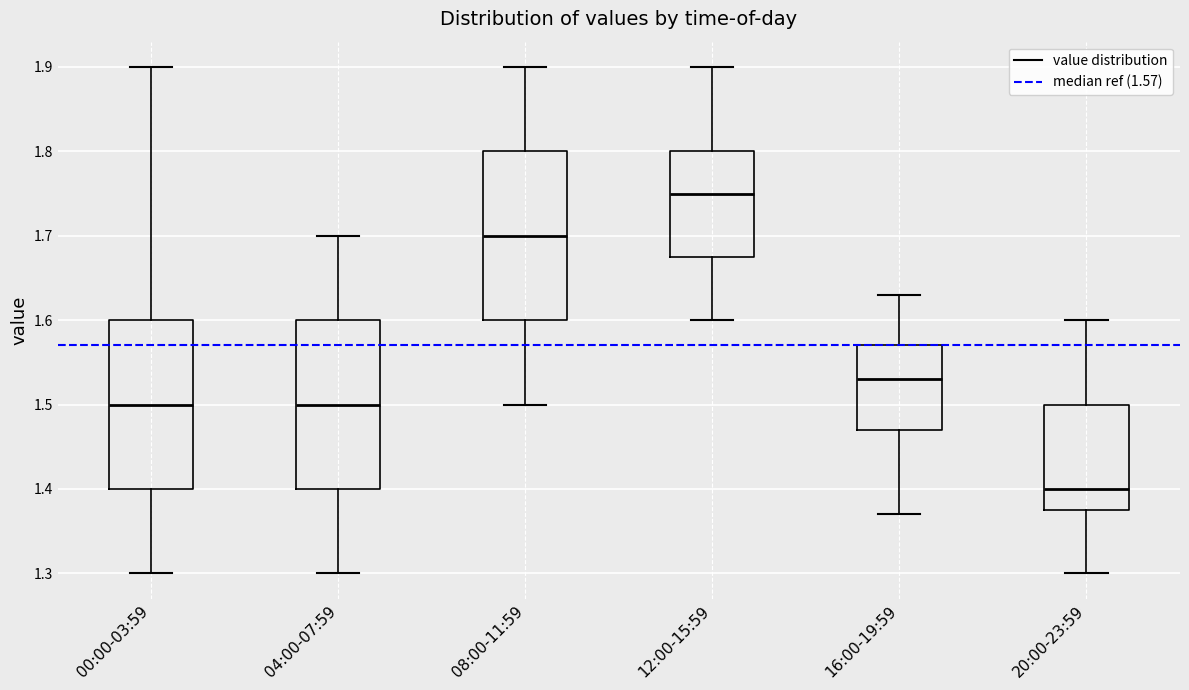

Which box's median line is the lowest?

20:00-23:59